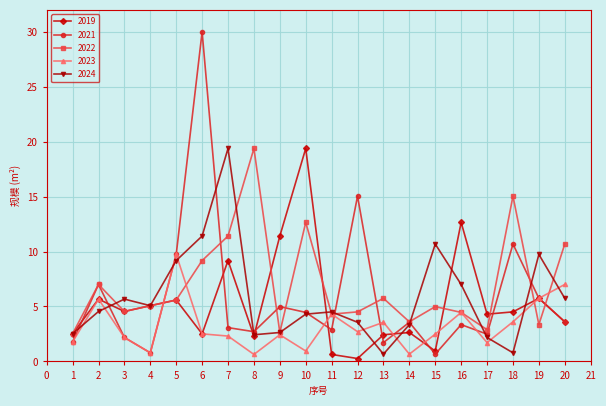

What is the difference between the second highest and second lowest values in the 2021 series?

14.3